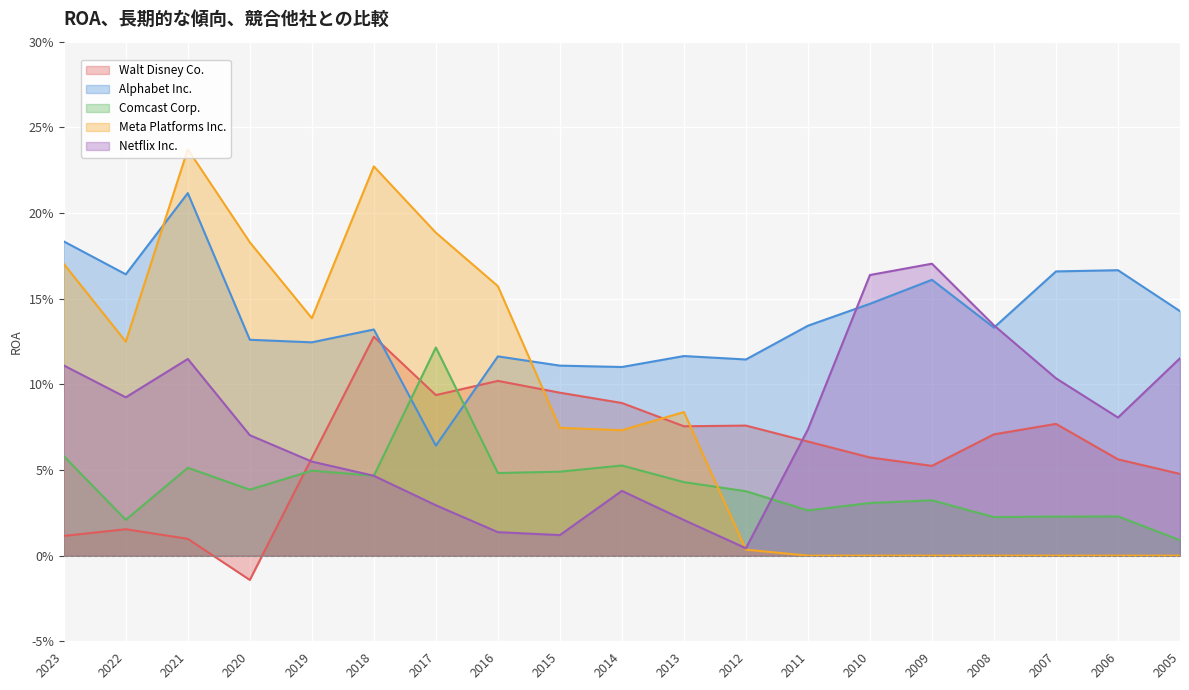

At which category is the sum across all series the highest?

2021